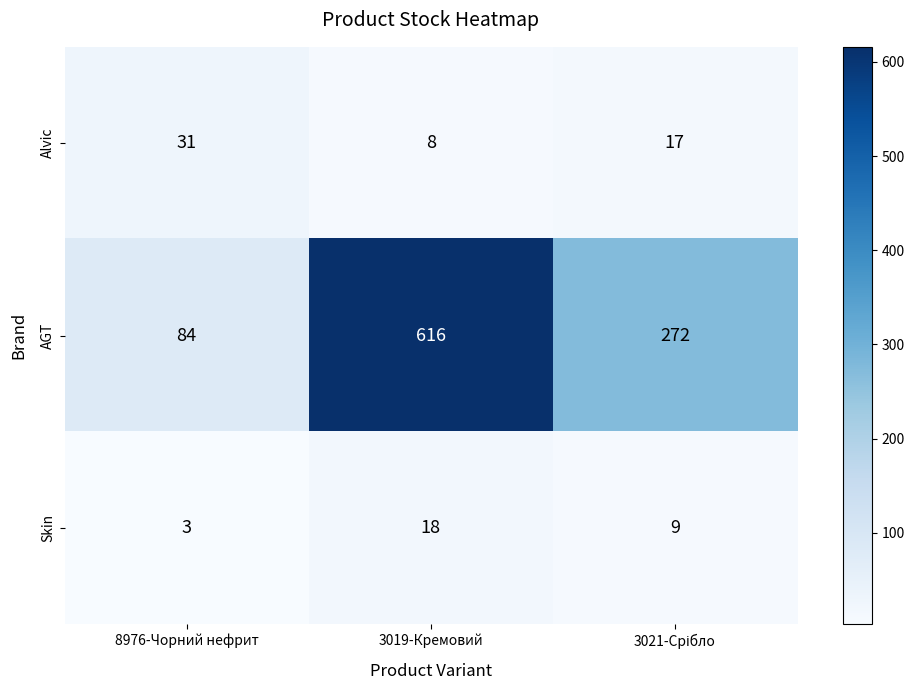

What value does the Alvic series have at 3019-Кремовий, to the nearest 10?

10